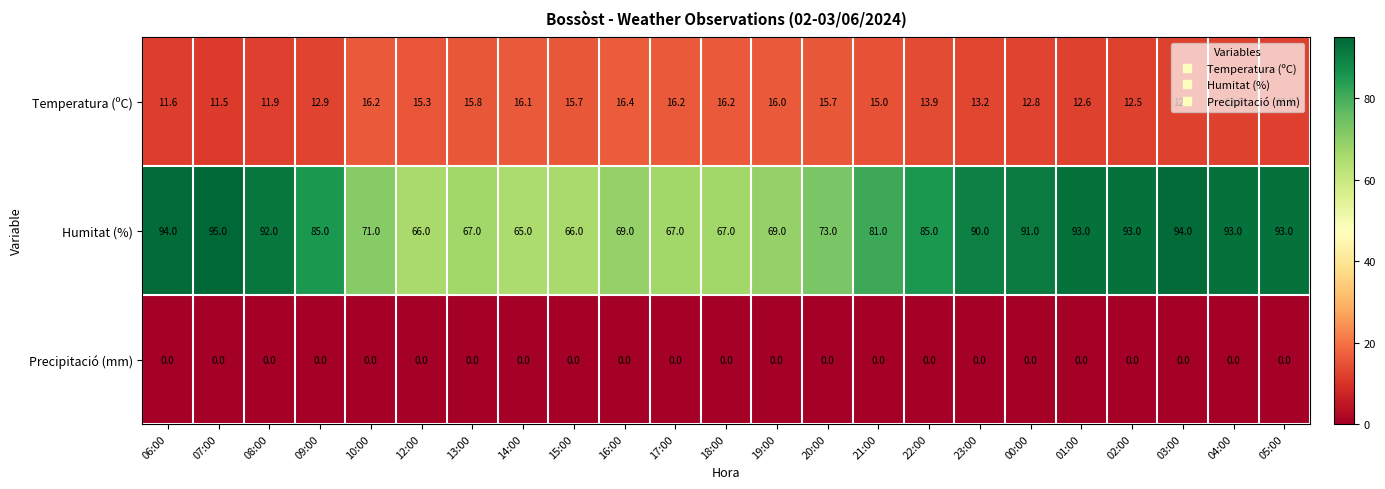

What is the sum of all Temperatura (ºC) values?

324.3